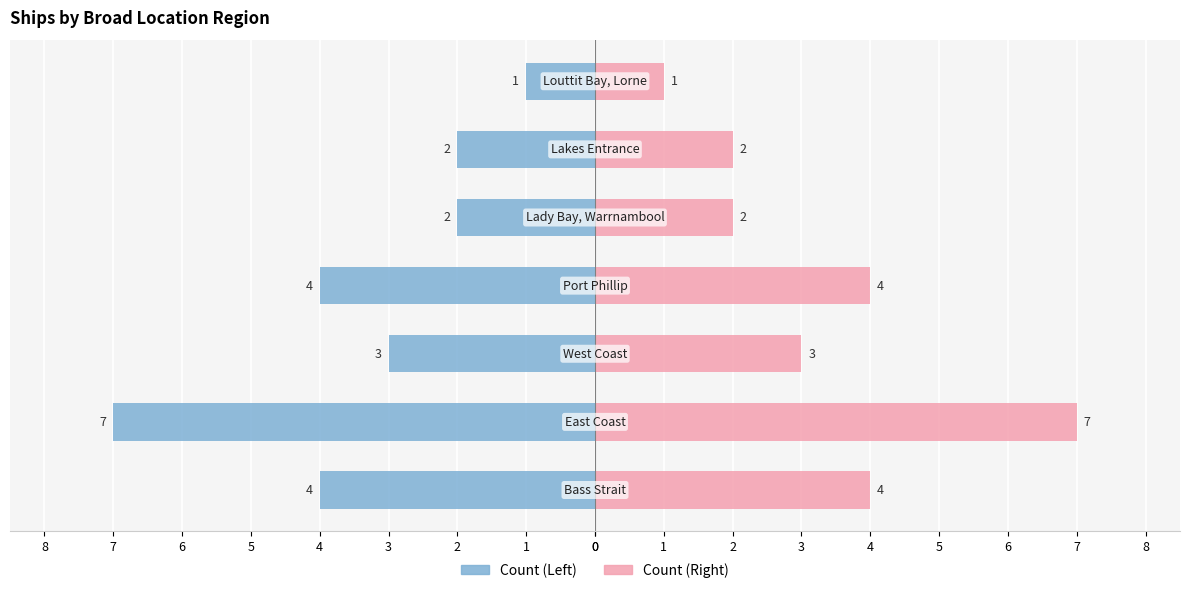

Is the value of Count (Right) at 2 greater than the value of Count (Left) at 5?

Yes